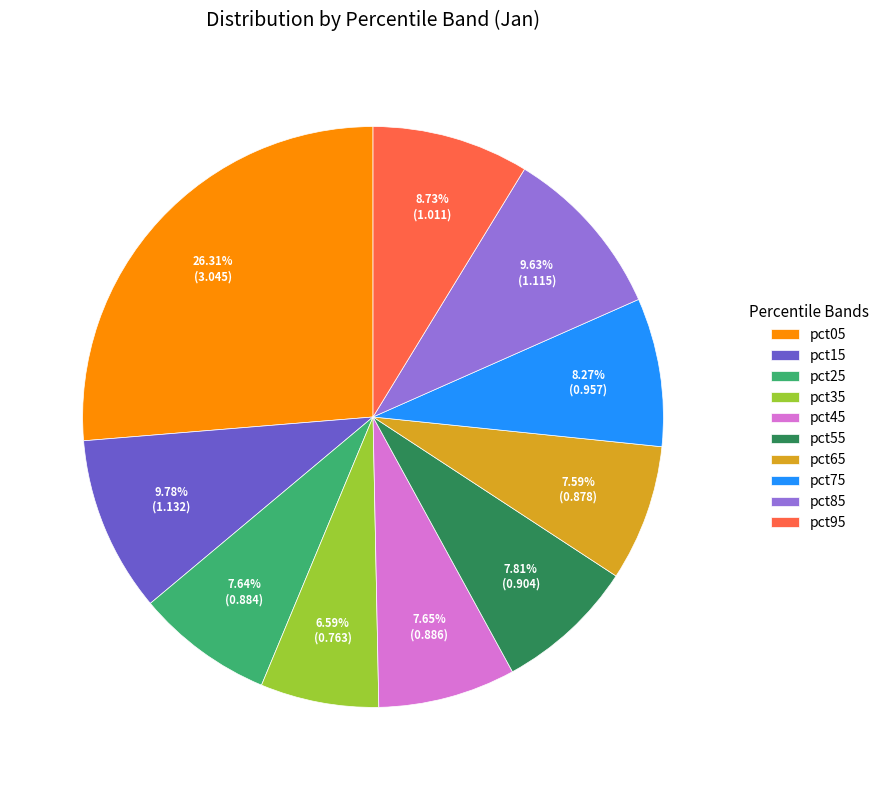

To the nearest percent, what is the average slice percentage?

10%